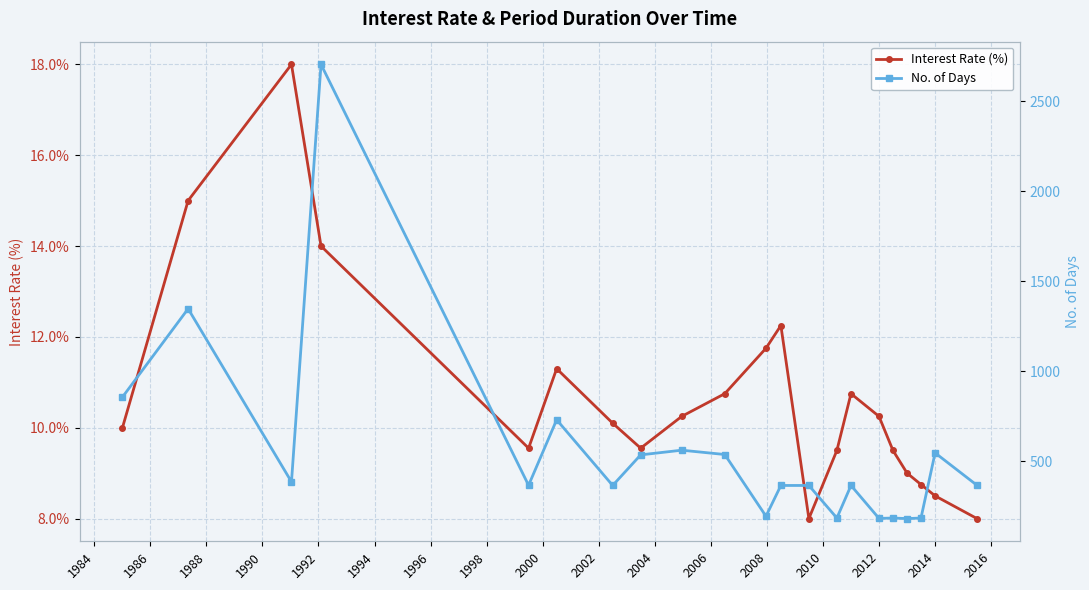

What is the lowest value of the Interest Rate (%) series?

8.0